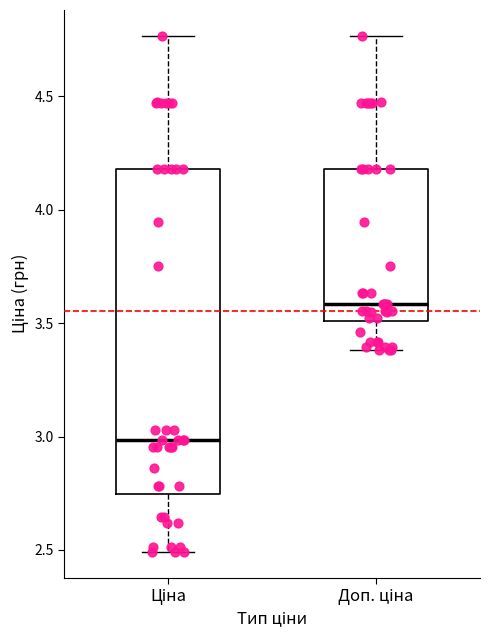

Reading left to right, transcribe this box plot: for each box, give where its median line is, the range the box spans, and where its two whiskers end, as read against the y-axis. The values are not printed on the chart, so give them approximately, as read against the axis.

Ціна: median 3.00, box 2.75 to 4.20, whiskers 2.50 to 4.75
Доп. ціна: median 3.60, box 3.50 to 4.20, whiskers 3.40 to 4.75